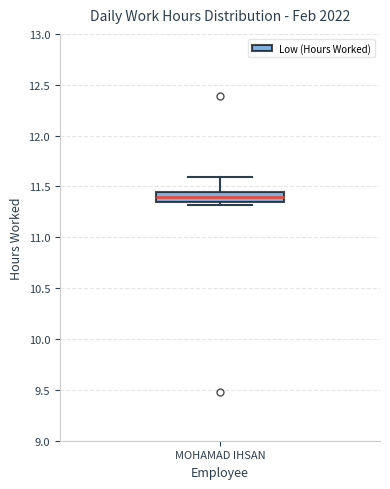

Where is the upper edge of the box for MOHAMAD IHSAN on the y-axis? The values are not printed on the chart, so give them approximately, as read against the axis.

11.45